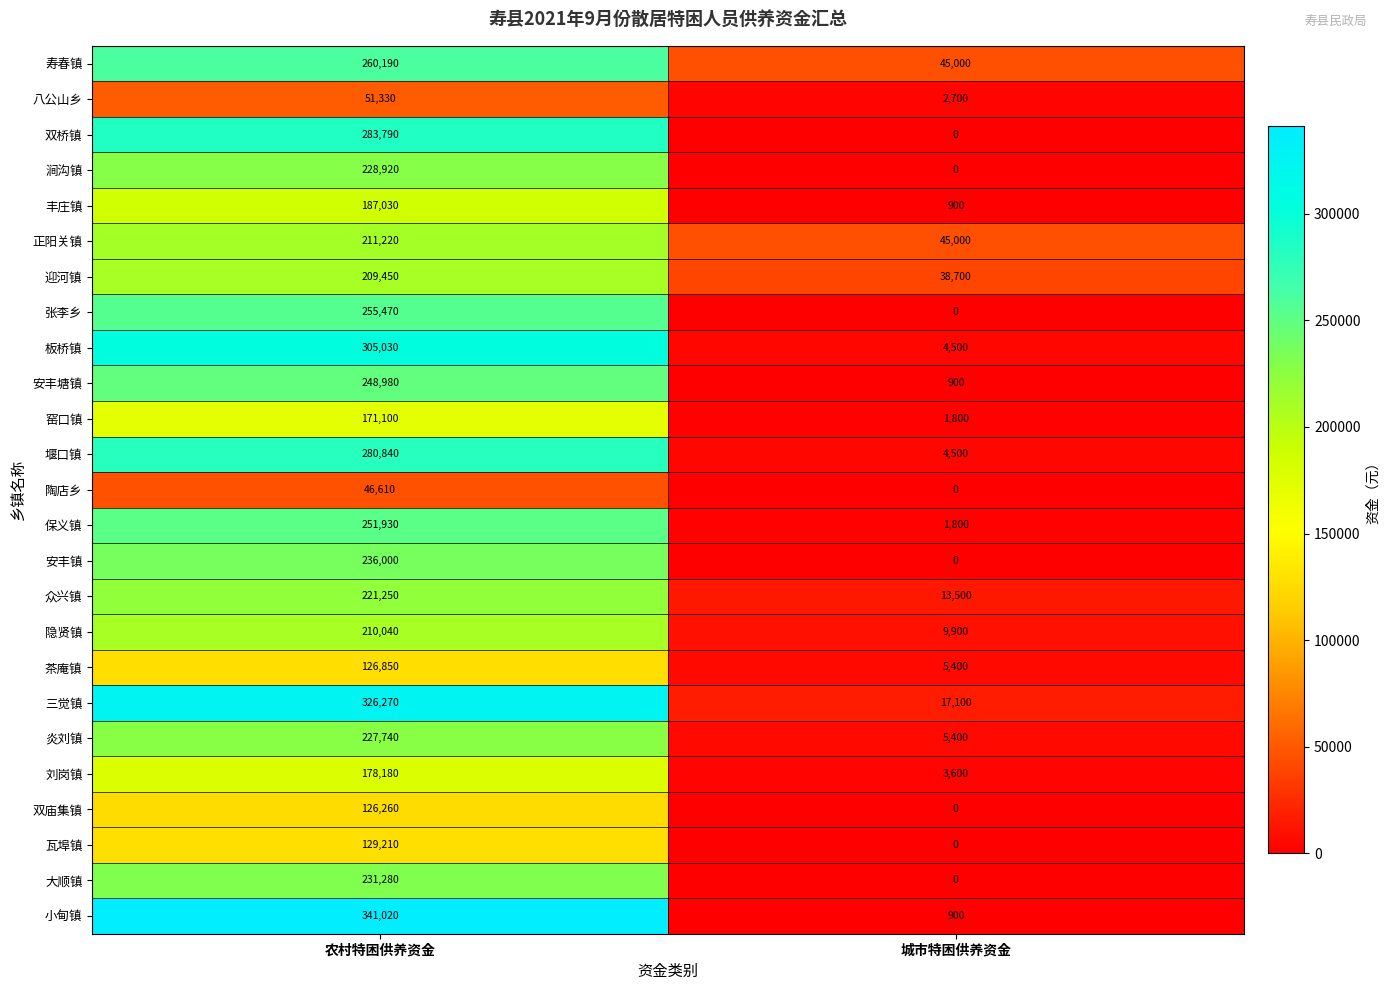

Is it true that 茶庵镇 equals 78992 at 农村特困供养资金?

False